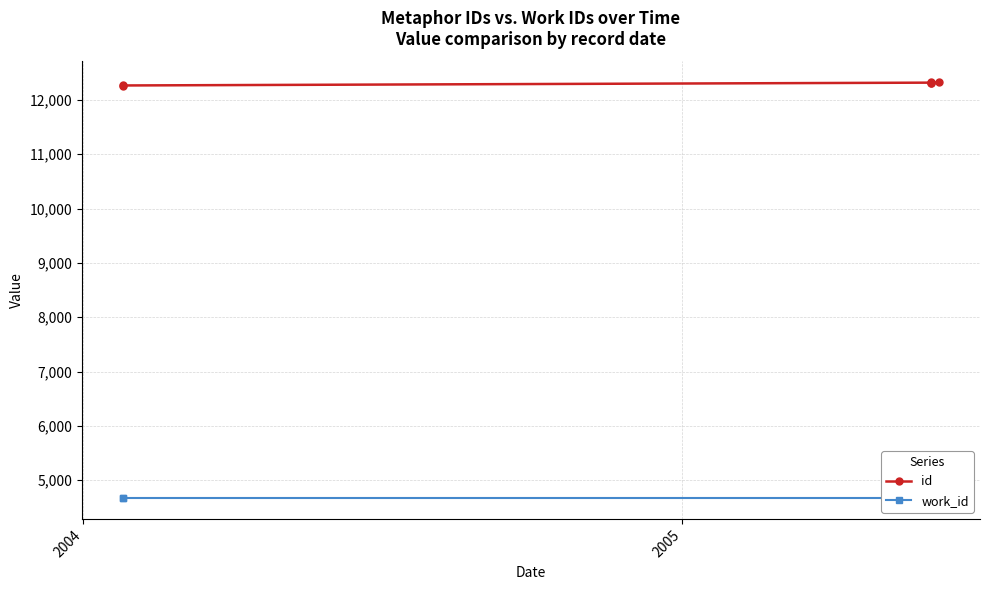

True or false: work_id and id intersect in this chart.

False